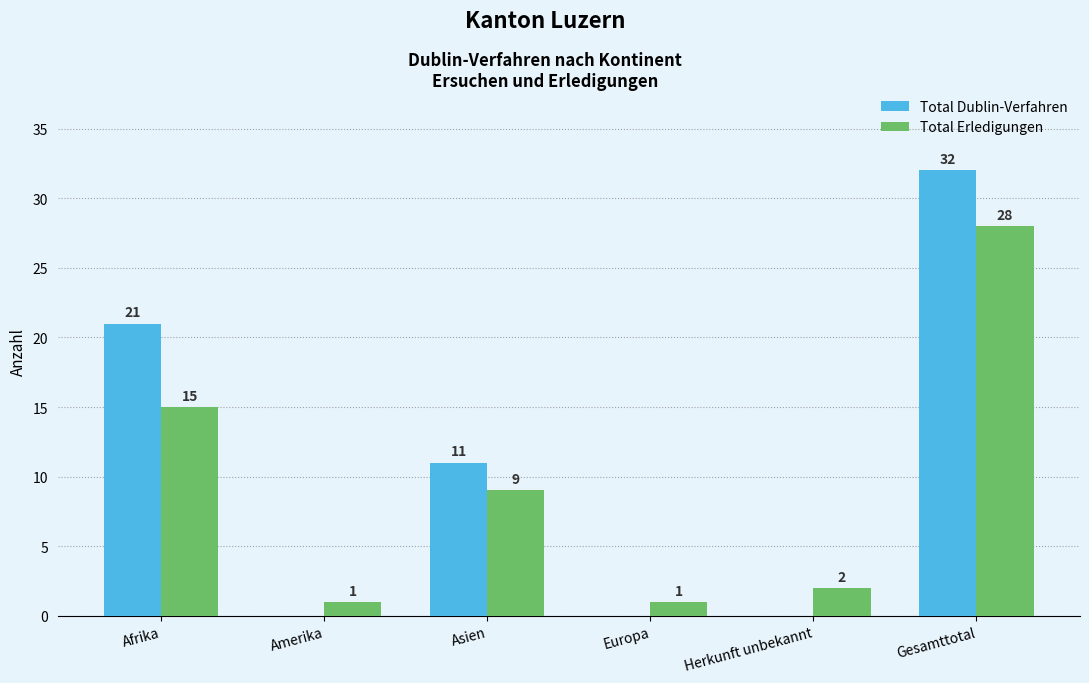

Reading right to left, list all the values displayed in this chart.

Total Dublin-Verfahren: 32	0	0	11	0	21
Total Erledigungen: 28	2	1	9	1	15